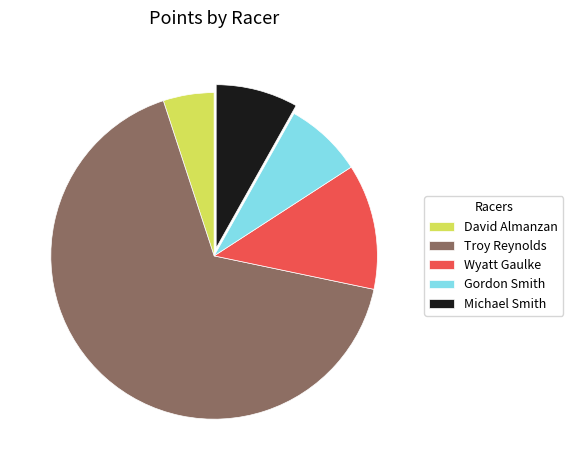

Combined, do Gordon Smith and Troy Reynolds account for over 50%?

Yes